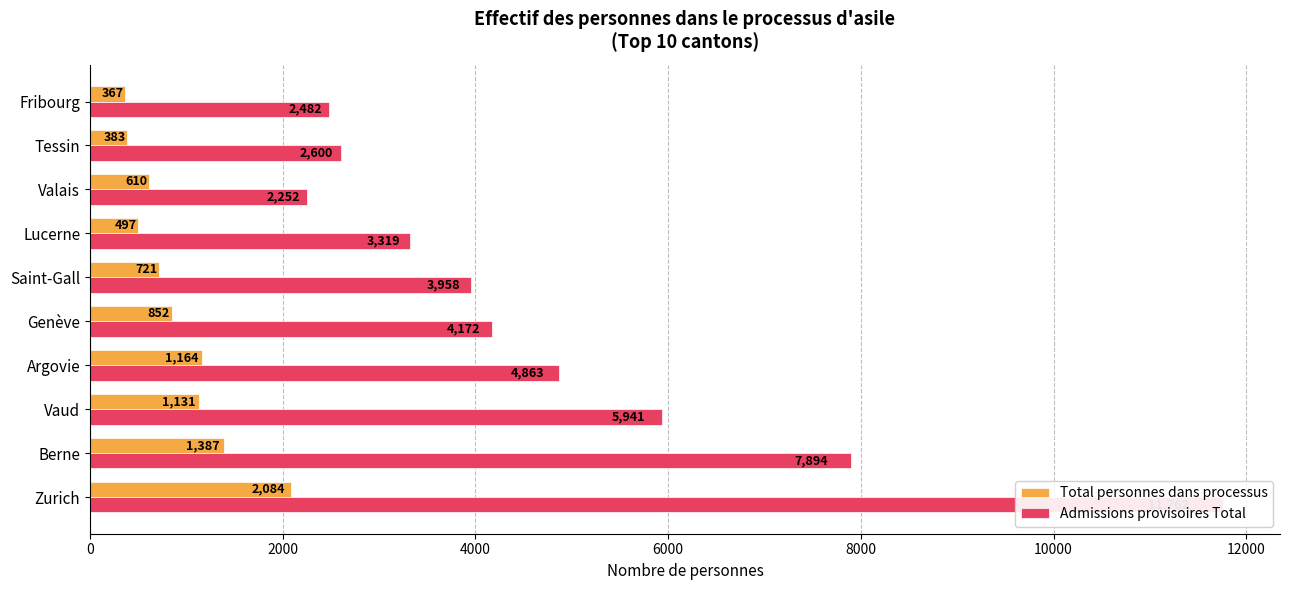

What is the value of the Total personnes dans processus bar at the 4th from the left?

1164